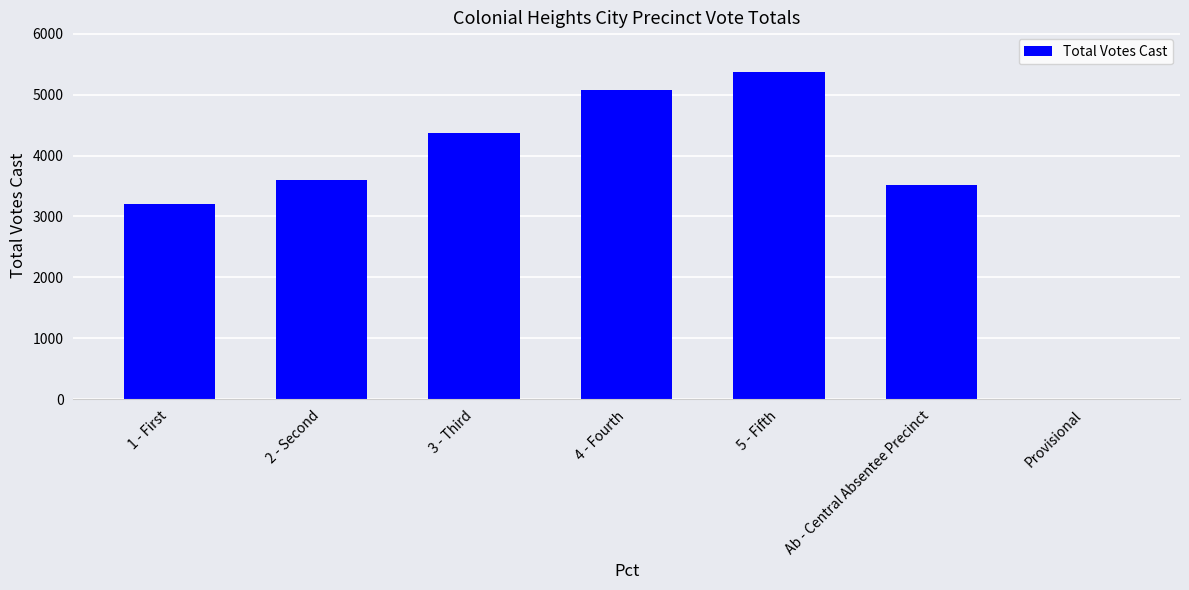

How many values are above zero?

6